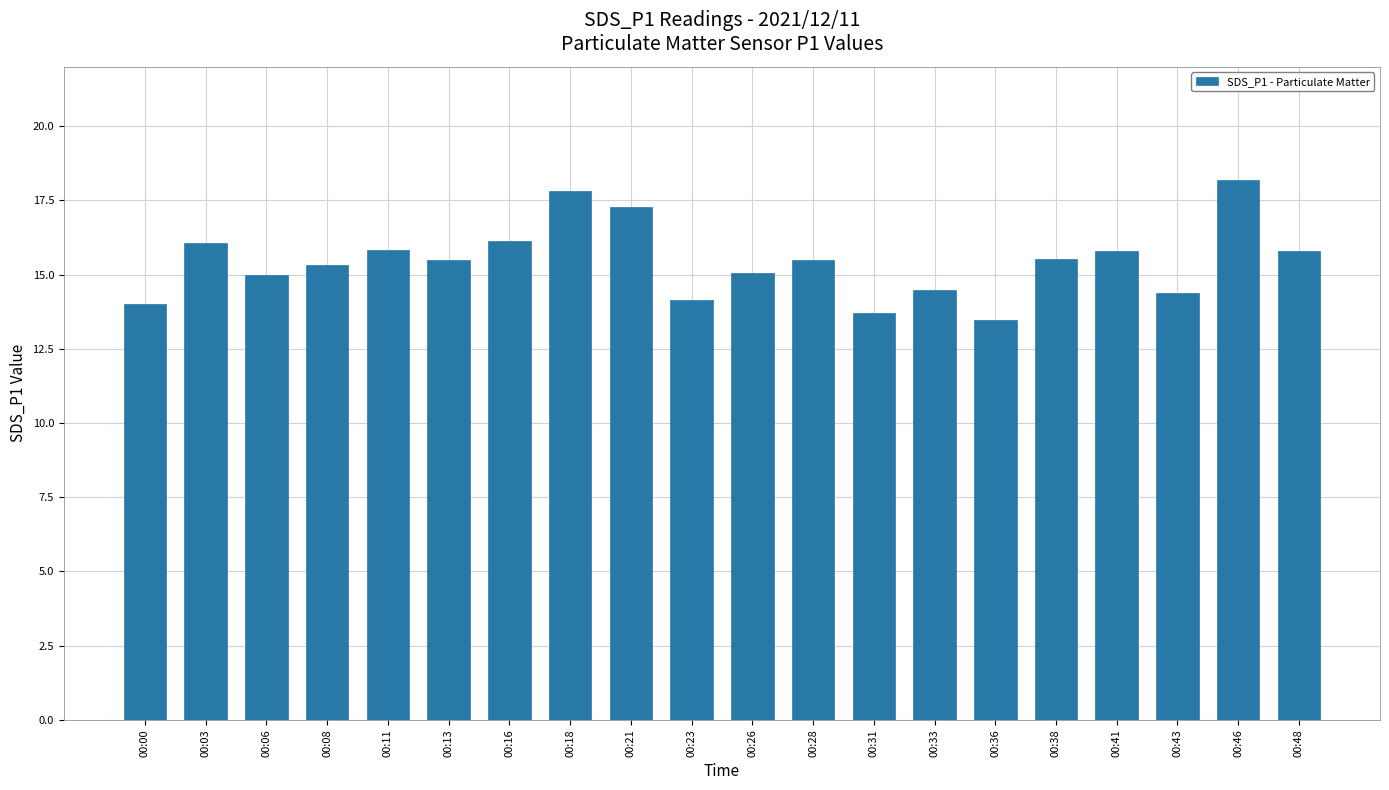

What is the approximate value at 00:00?

14.0